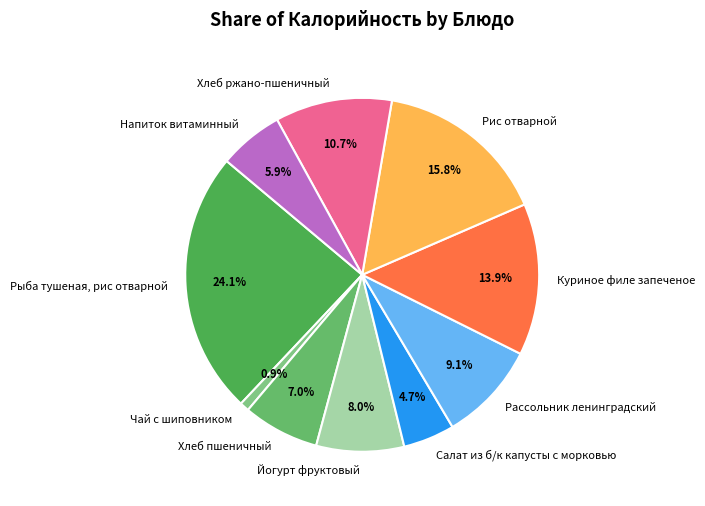

What is the ratio of the value at Рассольник ленинградский to the value at Напиток витаминный?

1.5